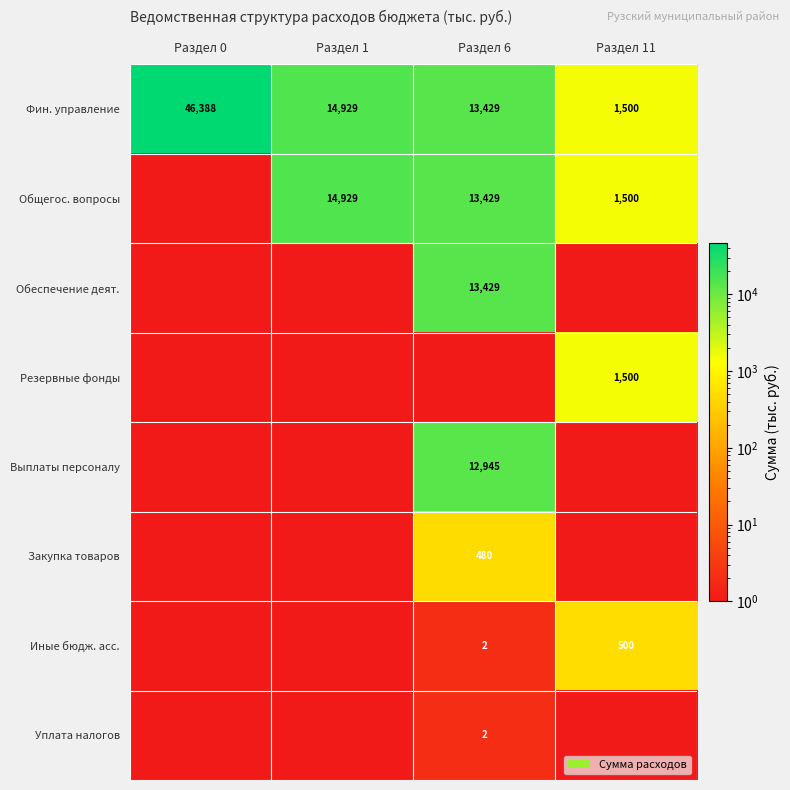

At how many categories does at least one series exceed 30107?

1